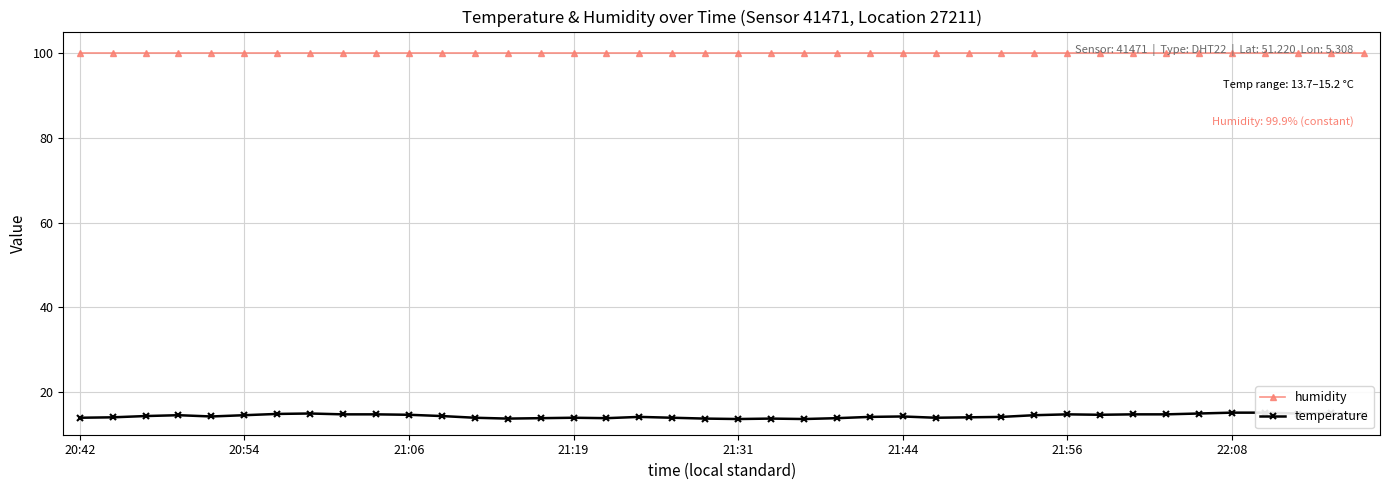

Rank the categories by humidity value from lowest to highest.

20:42, 20:54, 21:06, 21:19, 21:31, 21:44, 21:56, 22:08, 8, 9, 10, 11, 12, 13, 14, 15, 16, 17, 18, 19, 20, 21, 22, 23, 24, 25, 26, 27, 28, 29, 30, 31, 32, 33, 34, 35, 36, 37, 38, 39